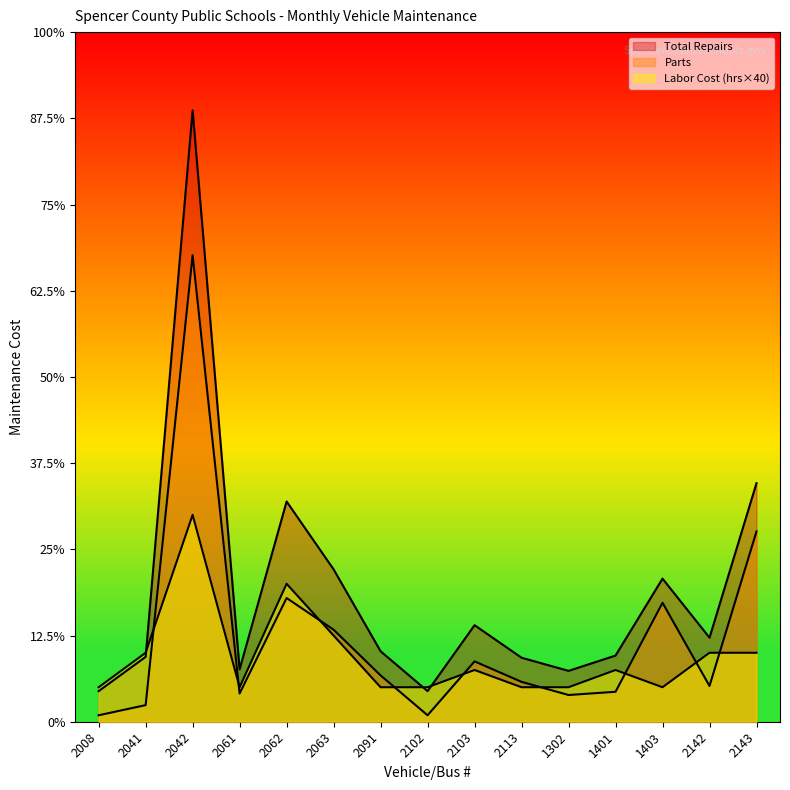

What position from the right is 2143?

1